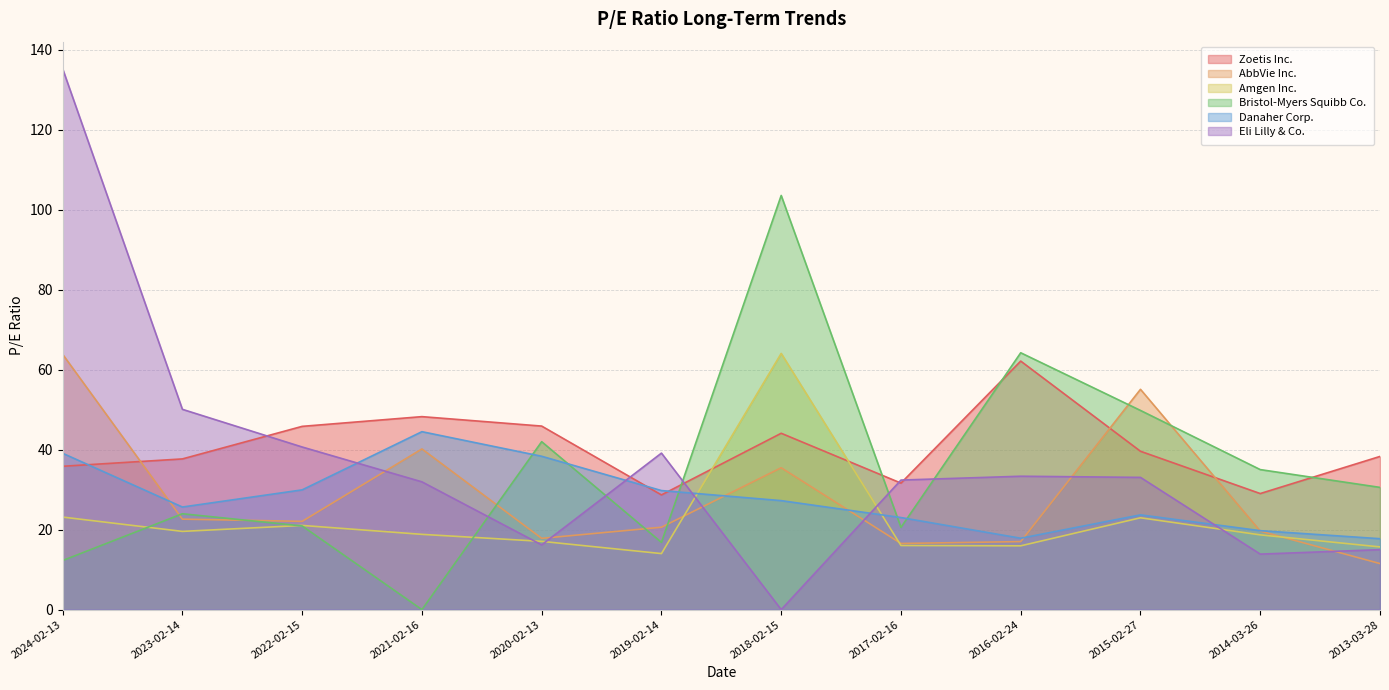

What is the label of the 10th point from the left?

2015-02-27